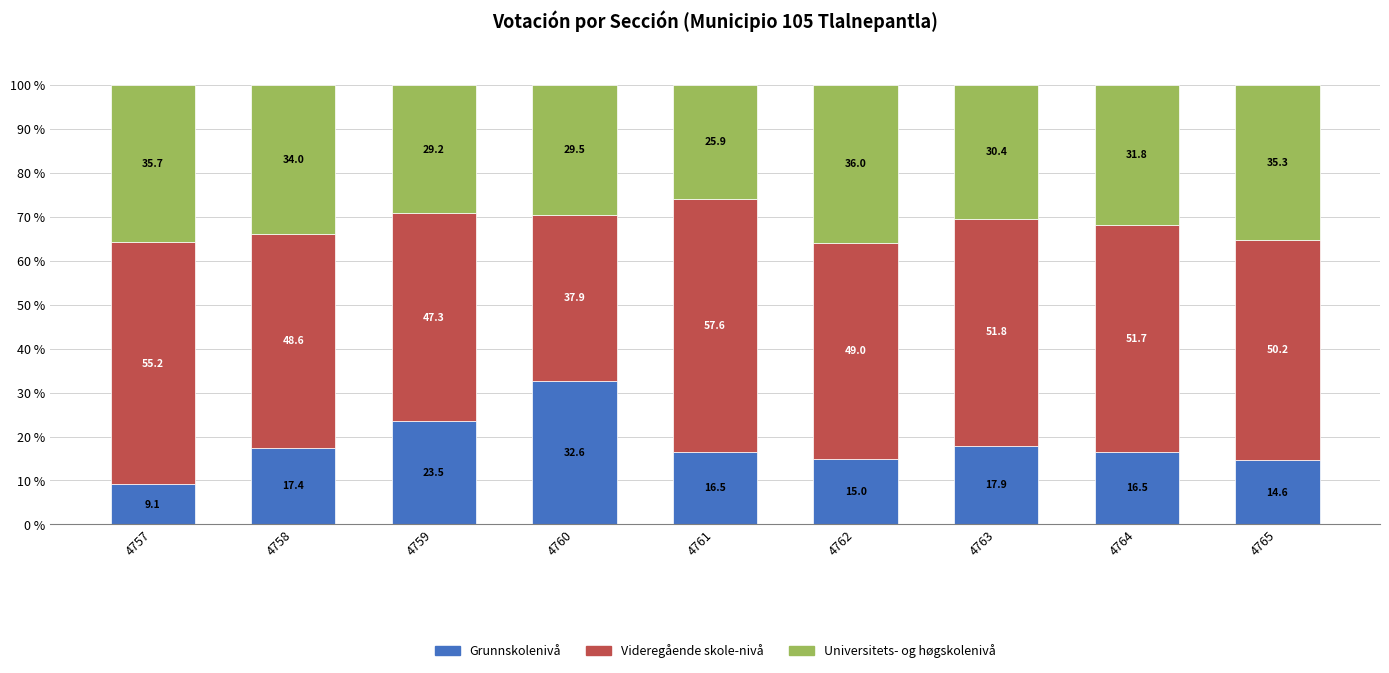

What value does the Grunnskolenivå series have at 4765?

14.6